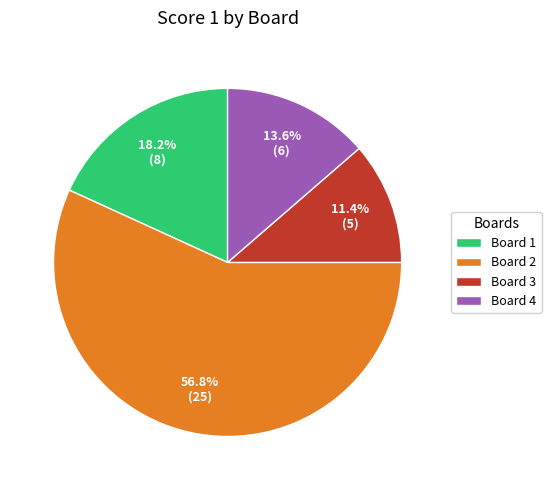

What is the largest slice in the pie chart?

Board 2